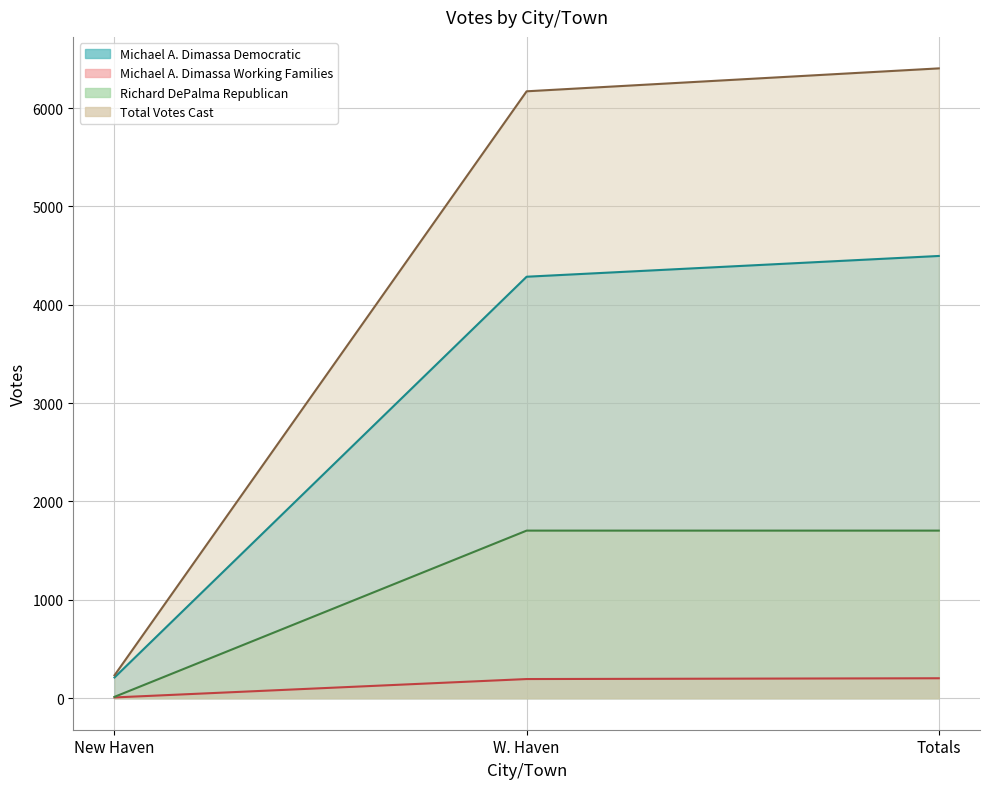

Reading left to right, transcribe all the data shown in this chart.

Michael A. Dimassa Democratic: 211	4285	4496
Michael A. Dimassa Working Families: 8	195	203
Richard DePalma Republican: 14	1704	1704
Total Votes Cast: 233	6170	6403